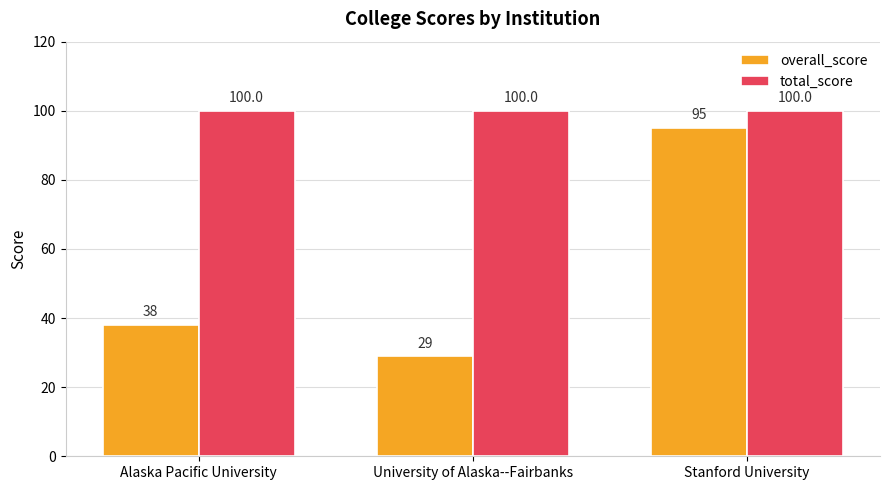

What is the minimum value for overall_score?

29